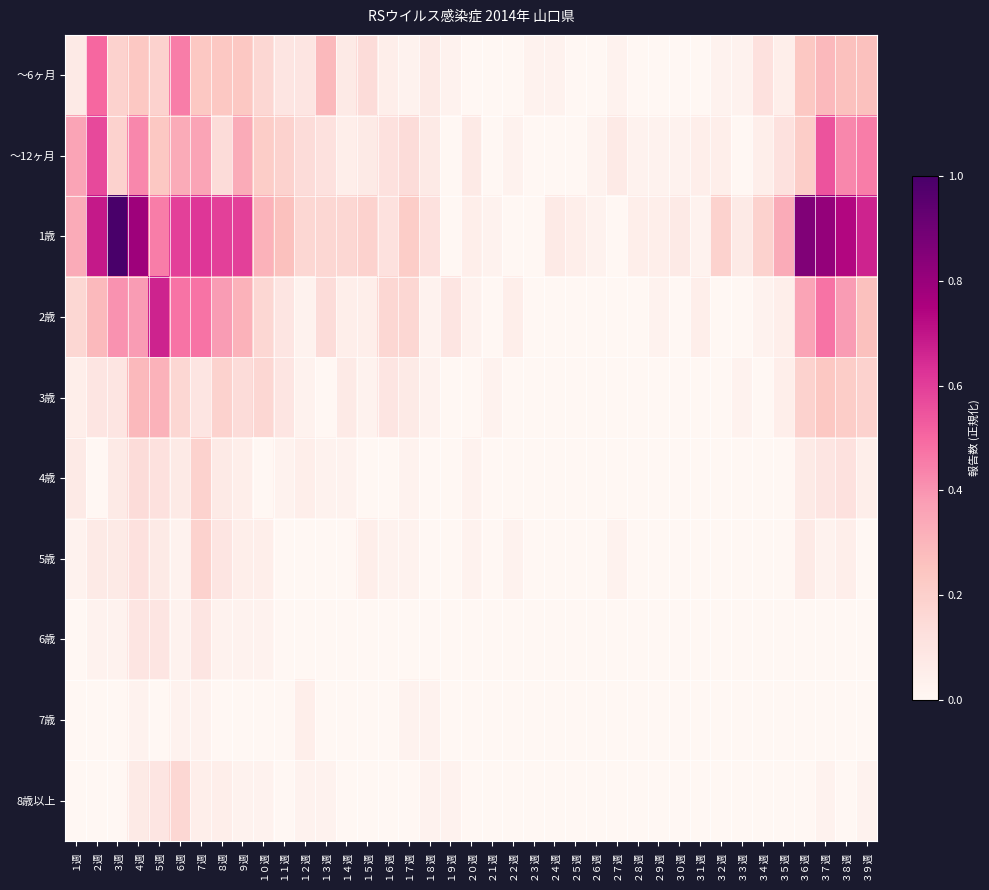

Which series has the widest spread of values?

1歳